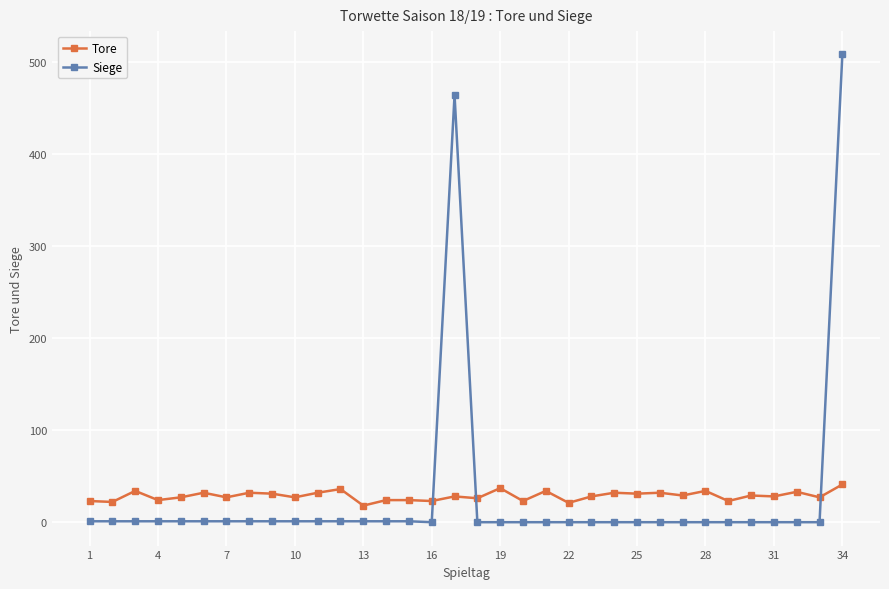

What is the maximum value for Tore?

41